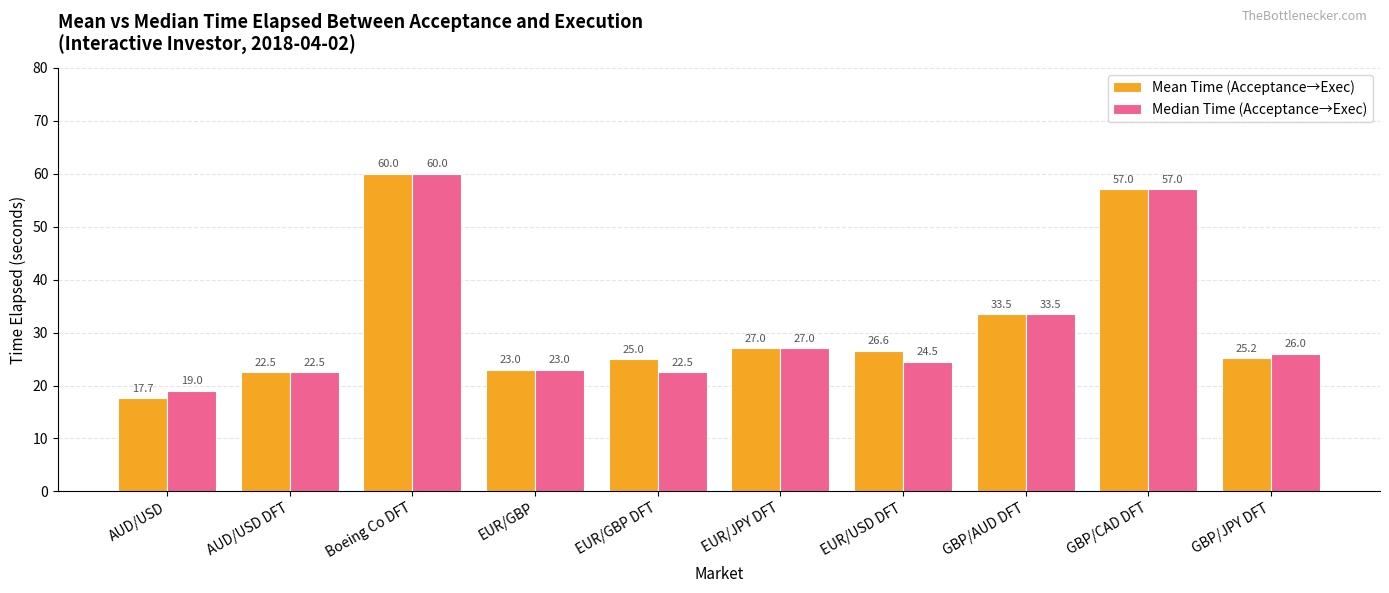

Which category has the lowest value across all series?

AUD/USD